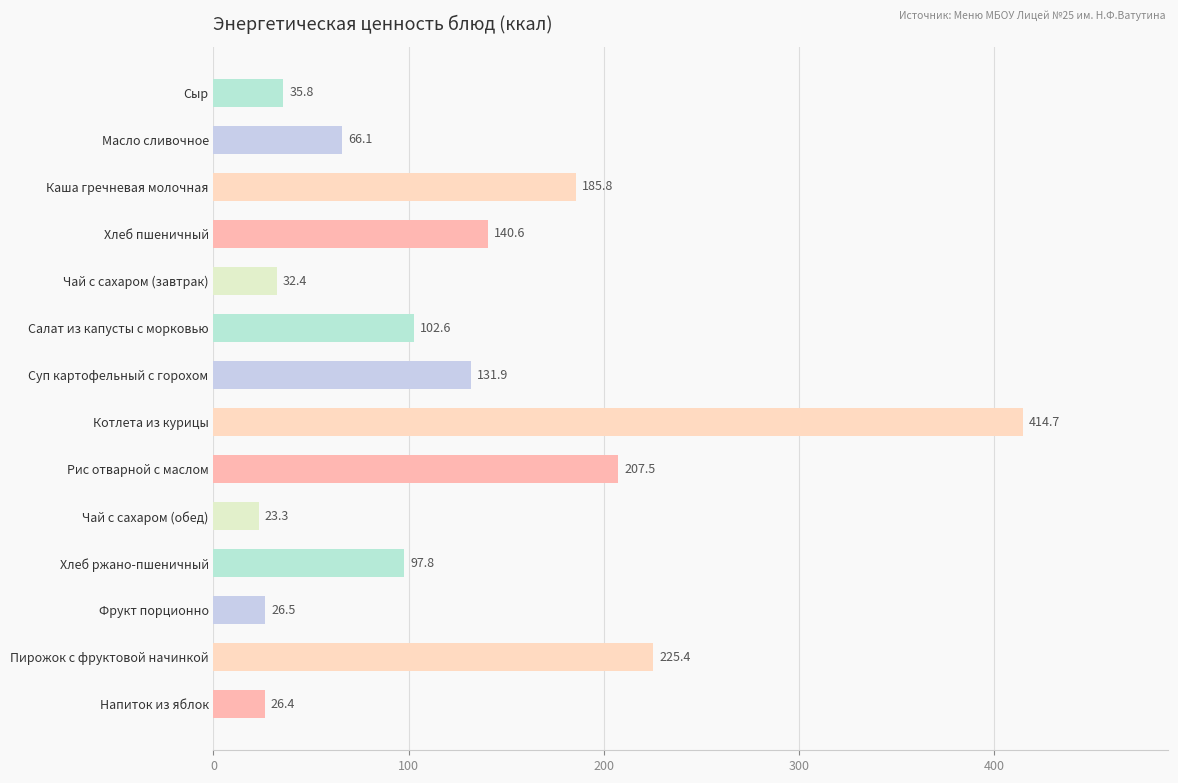

What is the smallest value displayed?

23.3